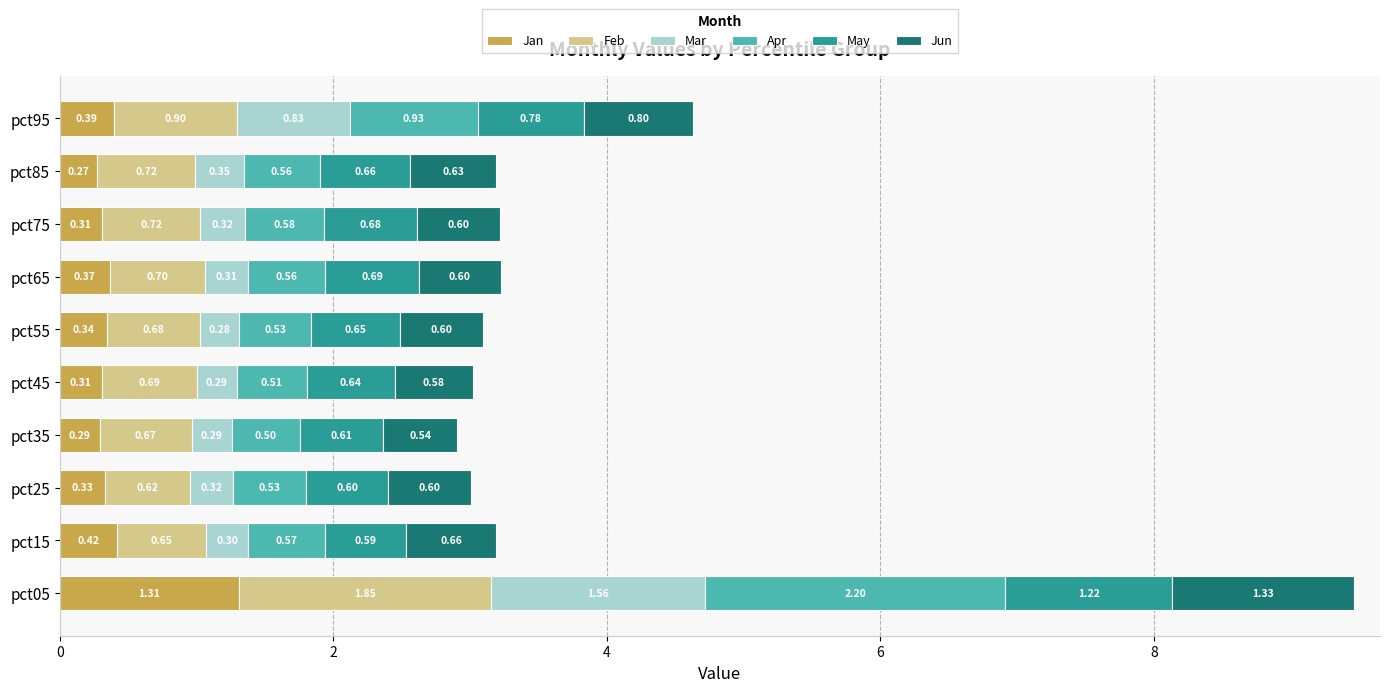

At which category is the sum across all series the highest?

pct05